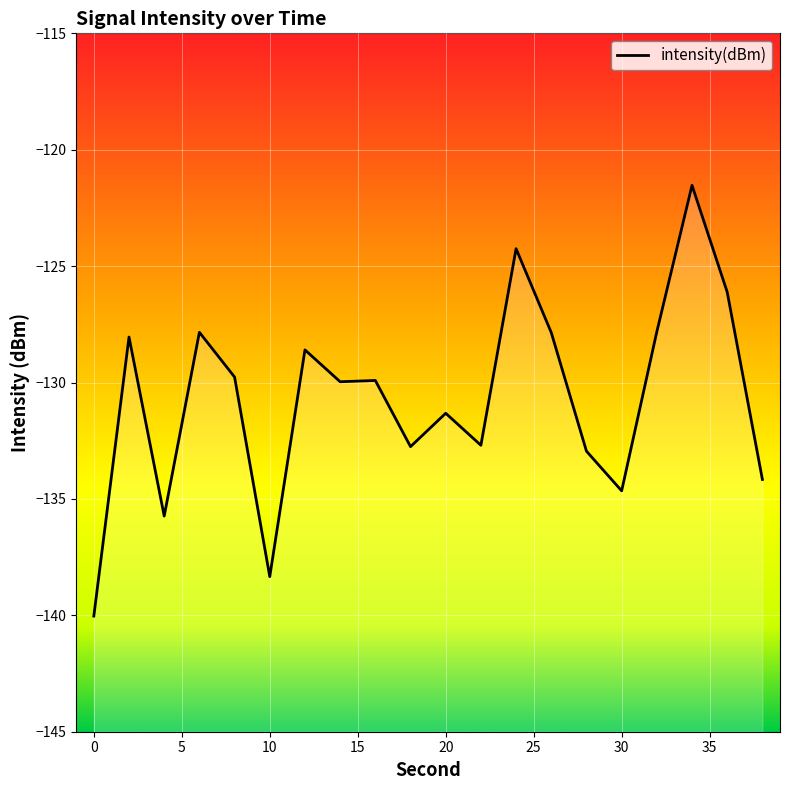

Reading right to left, transcribe all the data shown in this chart.

-134.2	-126.1	-121.5	-127.8	-134.7	-132.9	-127.9	-124.3	-132.7	-131.3	-132.8	-129.9	-130.0	-128.6	-138.3	-129.8	-127.8	-135.7	-128.0	-140.0